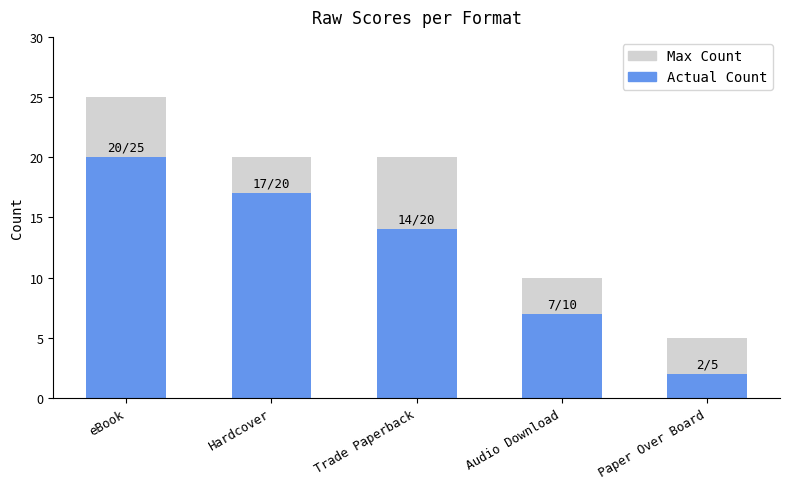

Does the chart contain stacked bars?

Yes